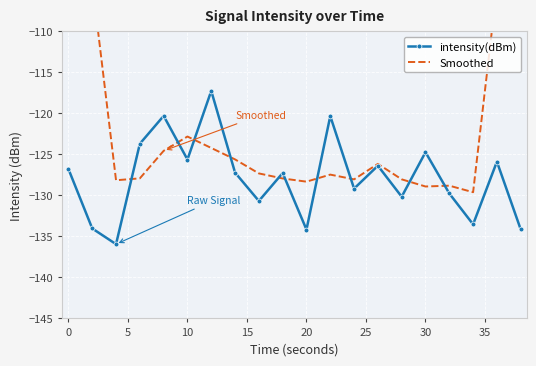

At how many categories does at least one series exceed -104?

2